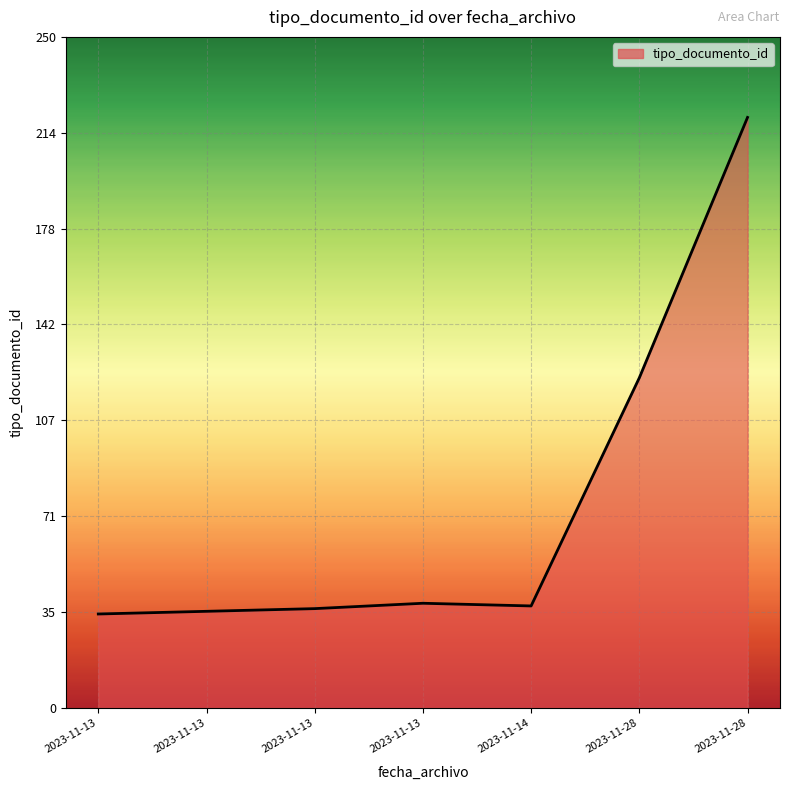

Approximately how many times larger is the value at 2023-11-13 compared to 2023-11-28?

0.2